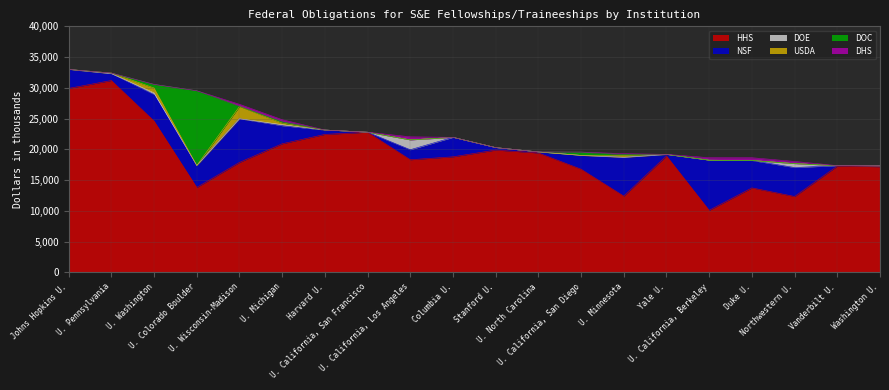

What is the sum of all USDA values?

3494.2